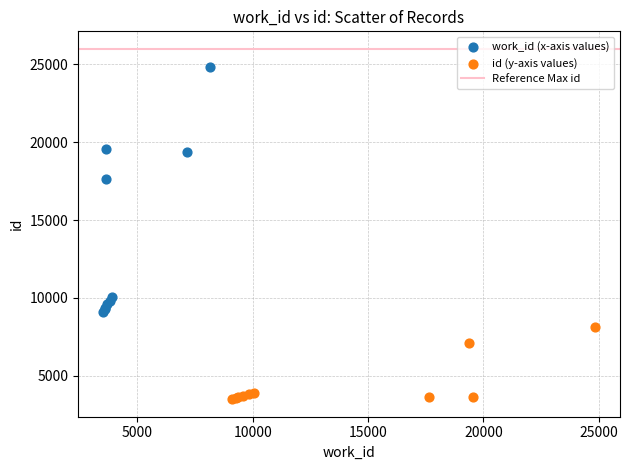

Which series reaches the minimum Y coordinate?

id (y-axis values)